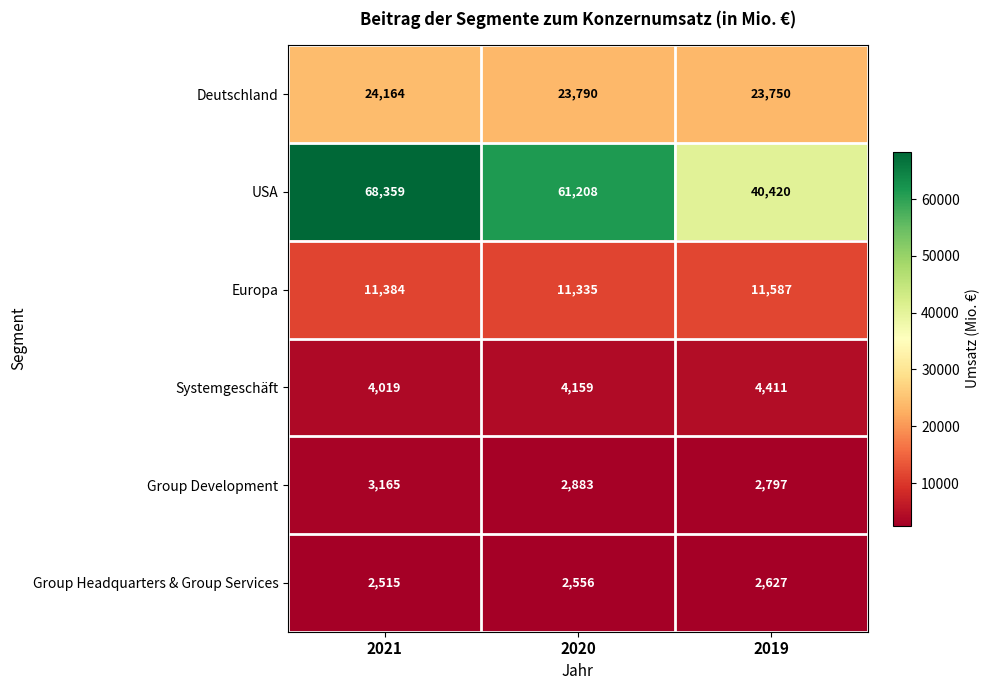

Reading right to left, list all the values displayed in this chart.

Deutschland: 2019=23750	2020=23790	2021=24164
USA: 2019=40420	2020=61208	2021=68359
Europa: 2019=11587	2020=11335	2021=11384
Systemgeschäft: 2019=4411	2020=4159	2021=4019
Group Development: 2019=2797	2020=2883	2021=3165
Group Headquarters & Group Services: 2019=2627	2020=2556	2021=2515